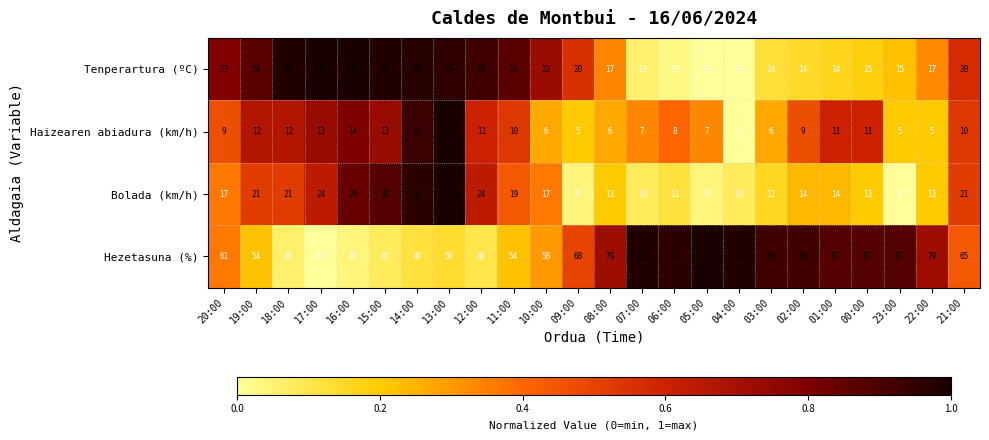

What is the difference between the Haizearen abiadura (km/h) values at 08:00 and 17:00?

7